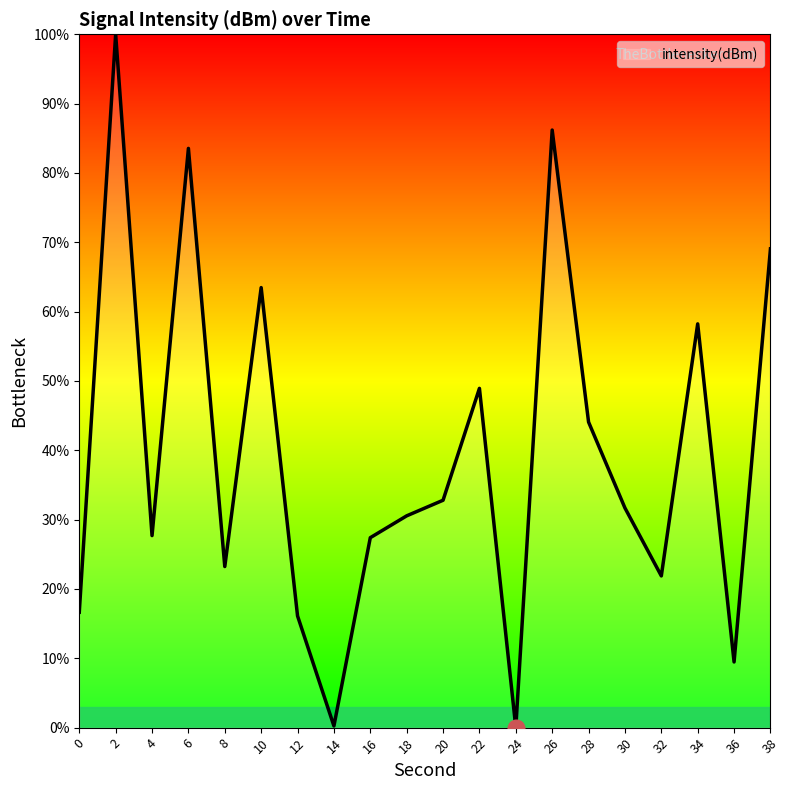

How many categories are shown in the chart?

20